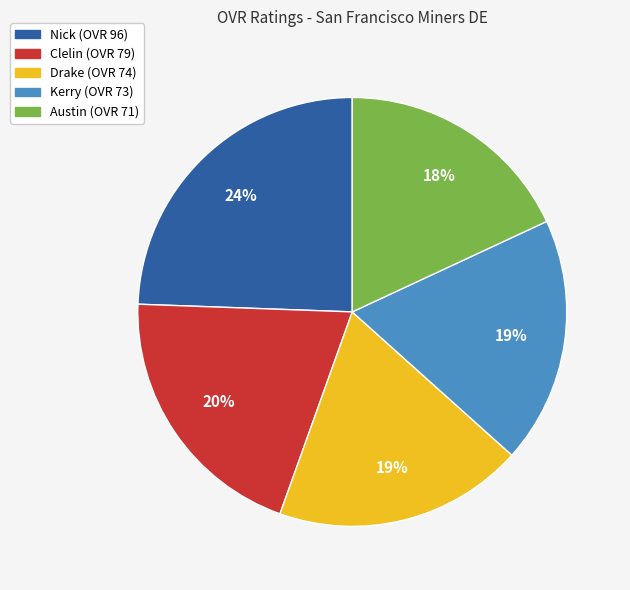

Which category has the smallest portion of the pie?

Austin